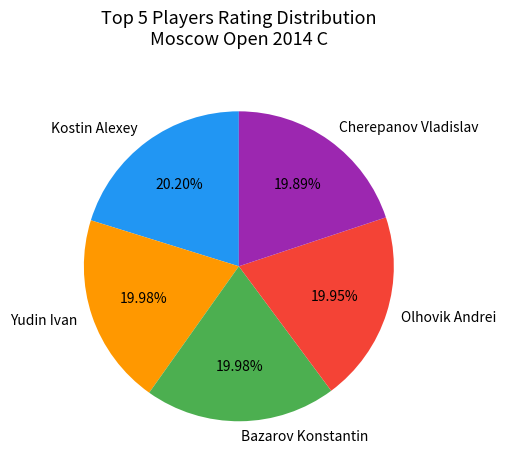

Is there any slice that represents more than half of the pie?

No